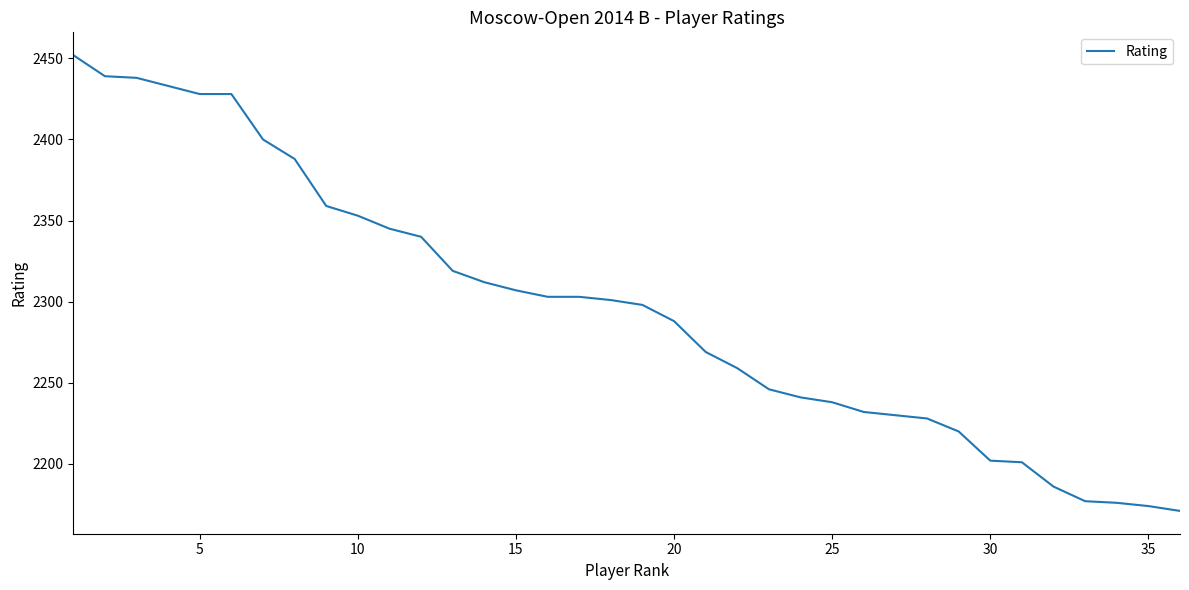

What is the maximum value shown in the chart?

2452